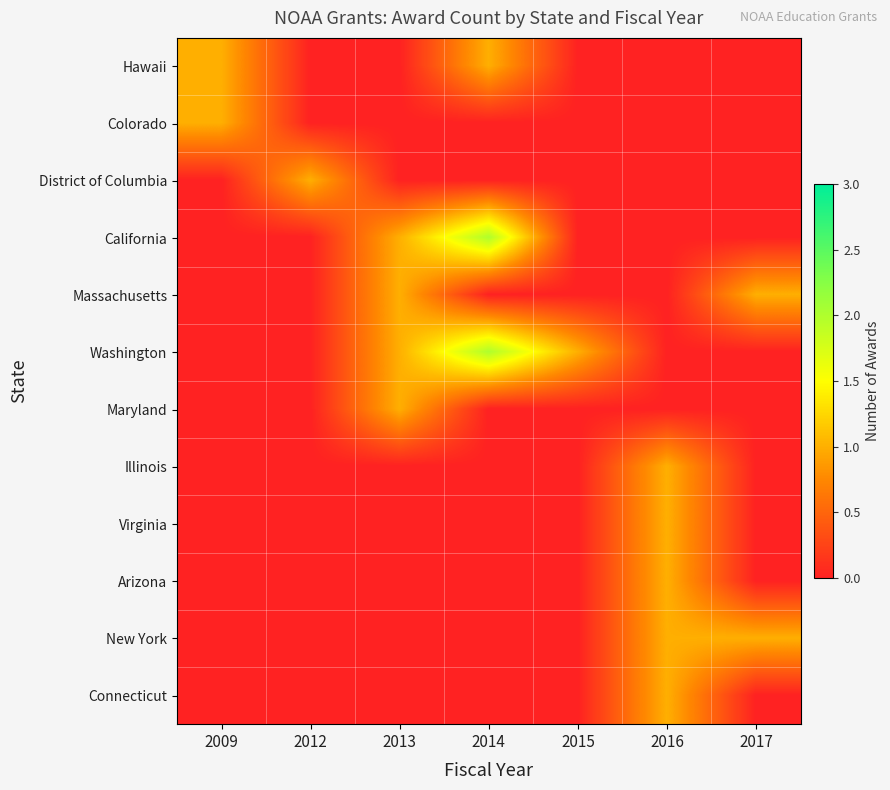

Is it true that Virginia equals 0 at 2015?

True